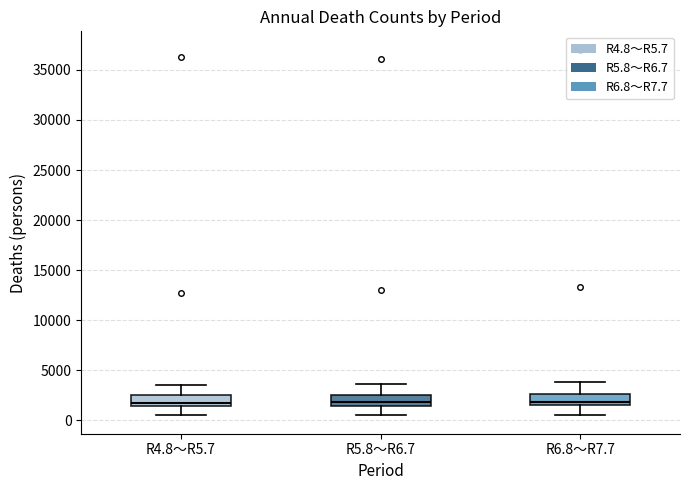

Where does the upper whisker of the box for R6.8～R7.7 end on the y-axis? The values are not printed on the chart, so give them approximately, as read against the axis.

4000